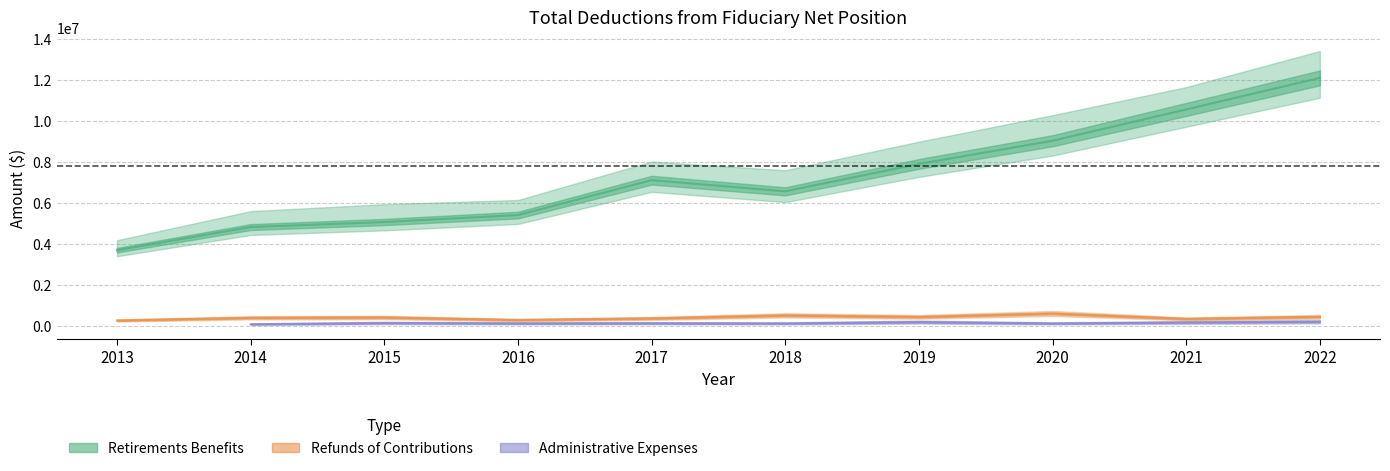

What is the total value across all series at 2013?

3973596